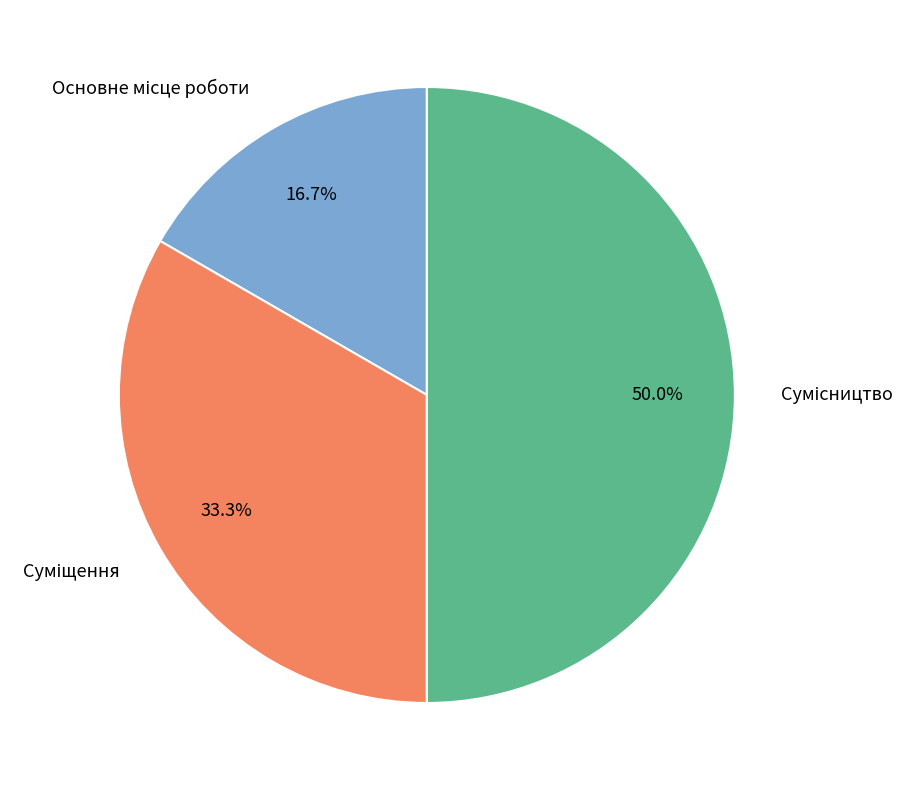

How many slices are in this pie chart?

3